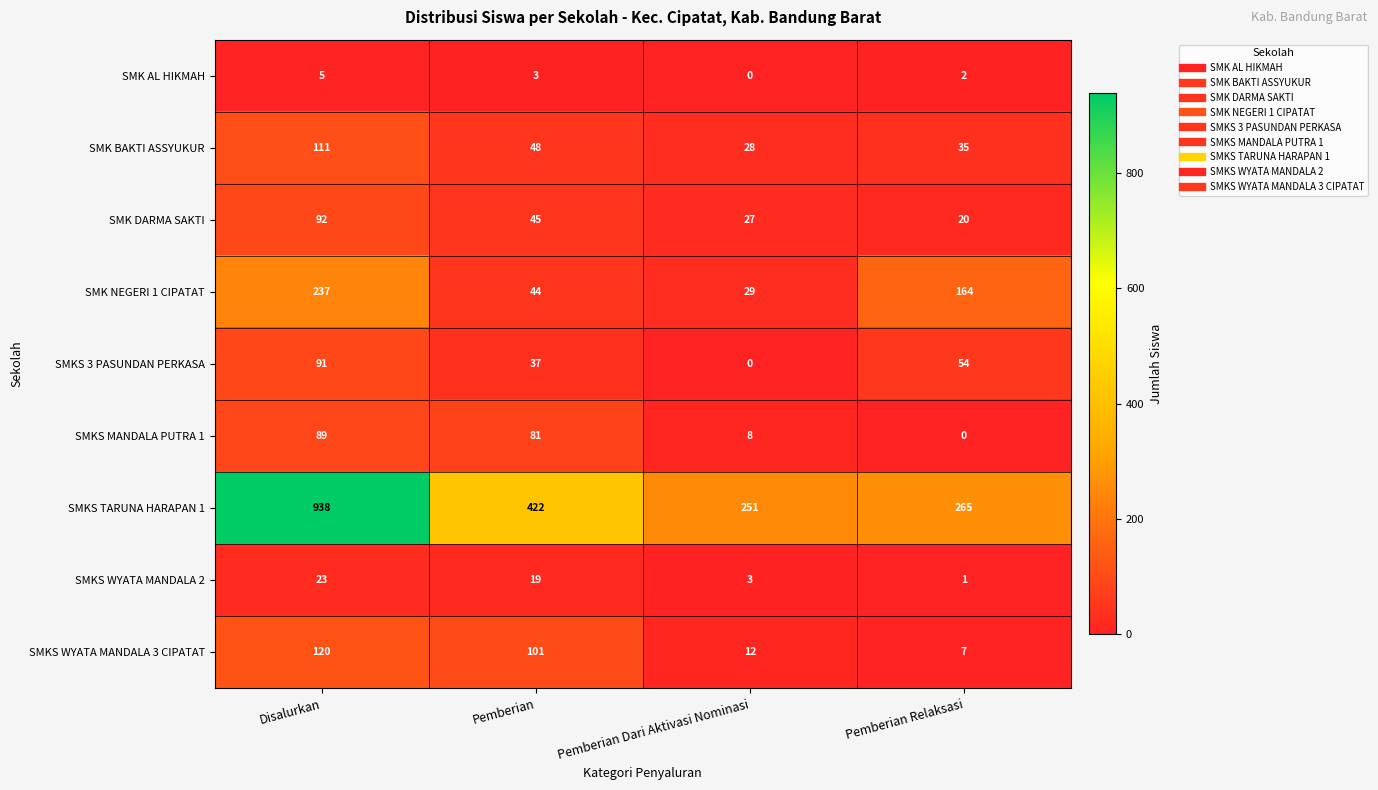

What is the difference between the highest and lowest values at Pemberian?

419